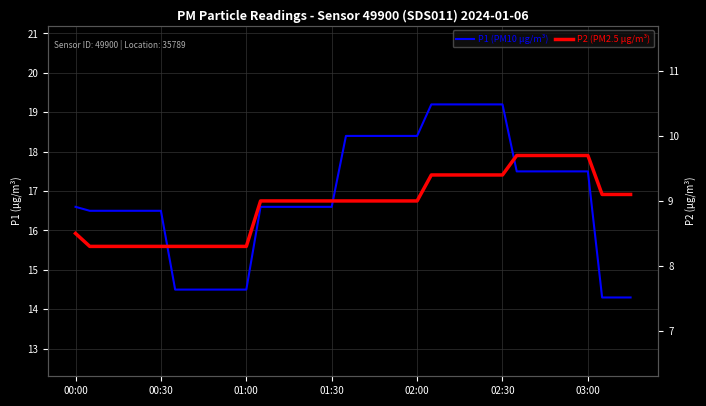

True or false: P2 (PM2.5 µg/m³) has a value of 13.1 at 7.

False